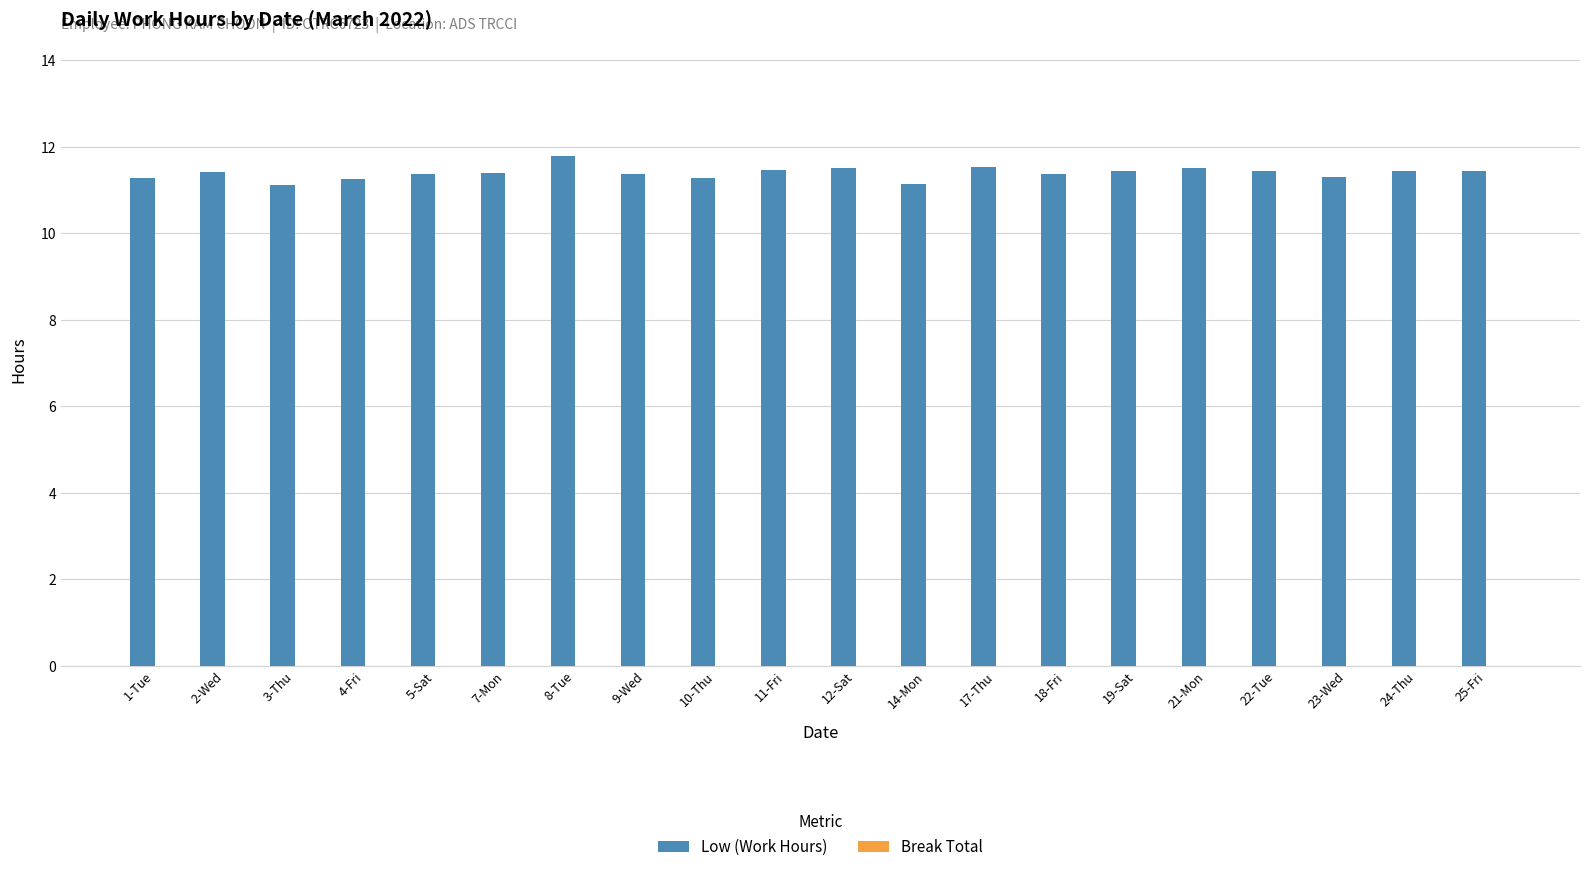

What is the label of the 6th bar from the right?

19-Sat